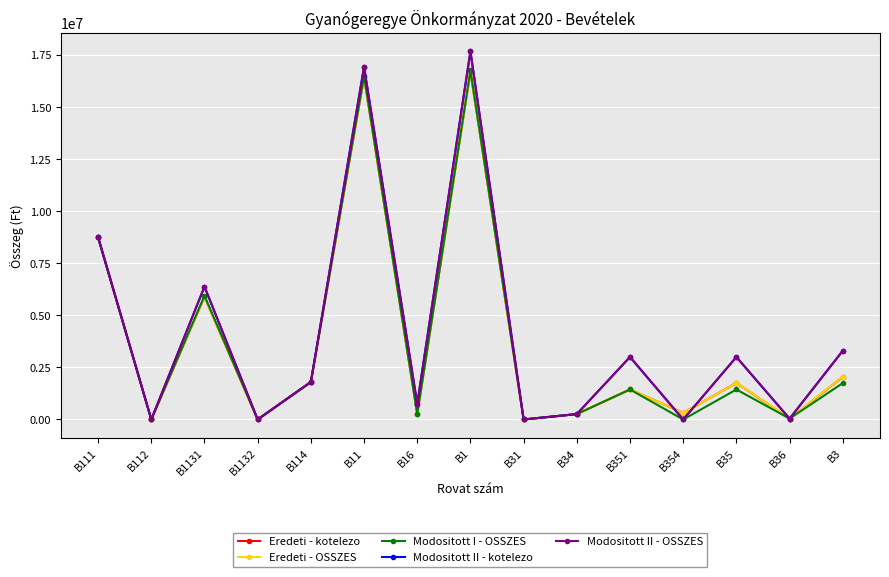

What is the maximum value shown in the chart?

17677126